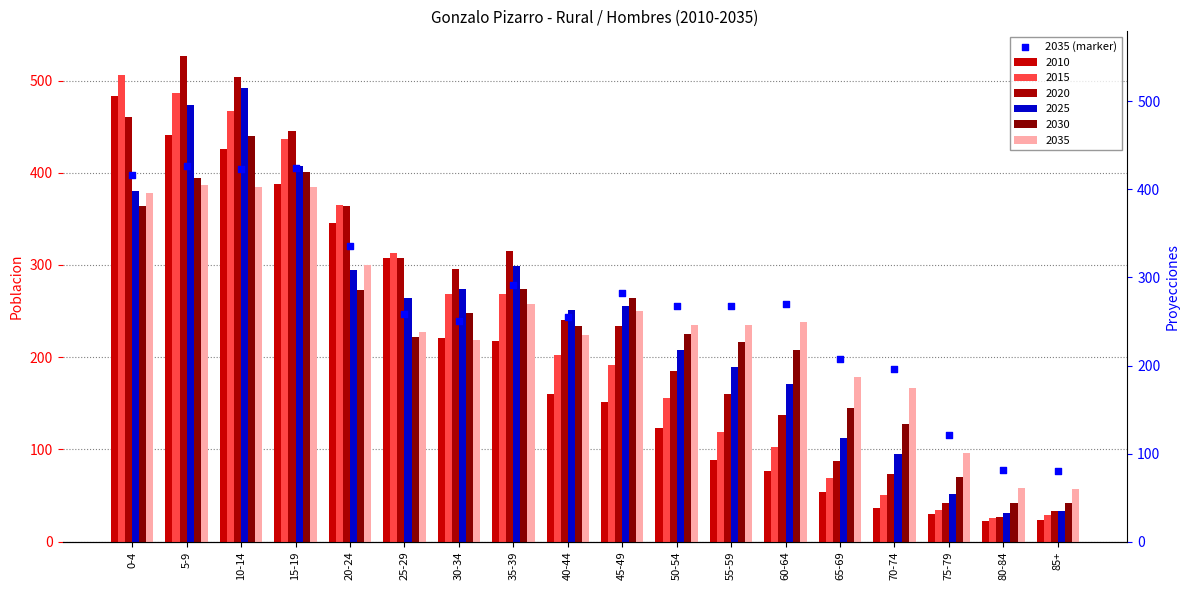

Between 65-69 and 45-49, which is larger?

45-49